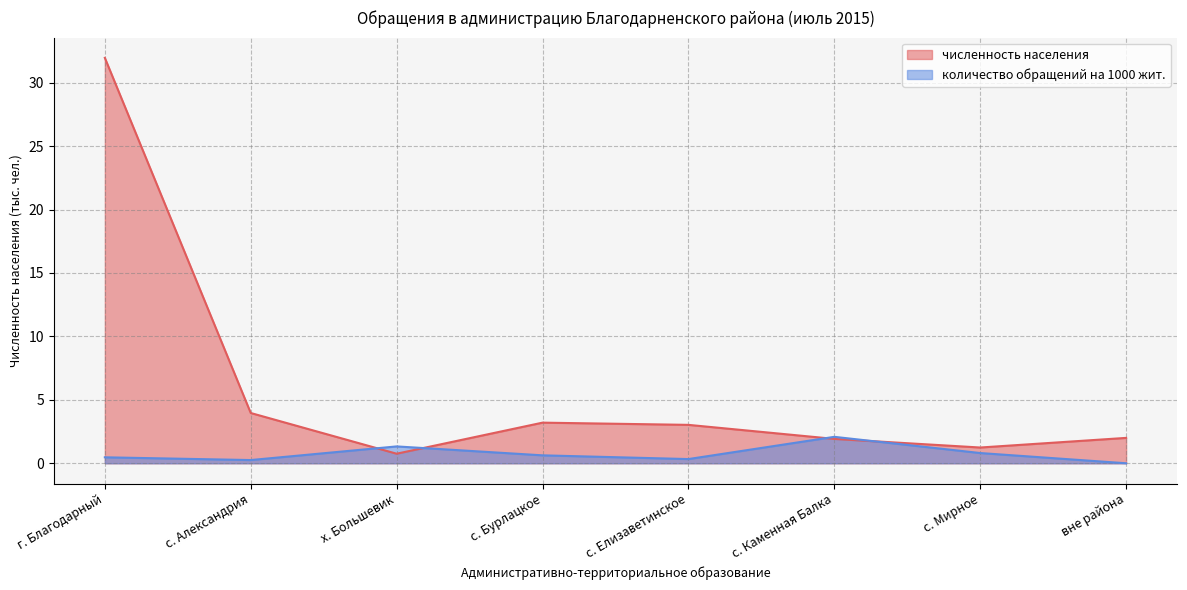

What is the maximum value for количество обращений на 1000 жит.?

2.1